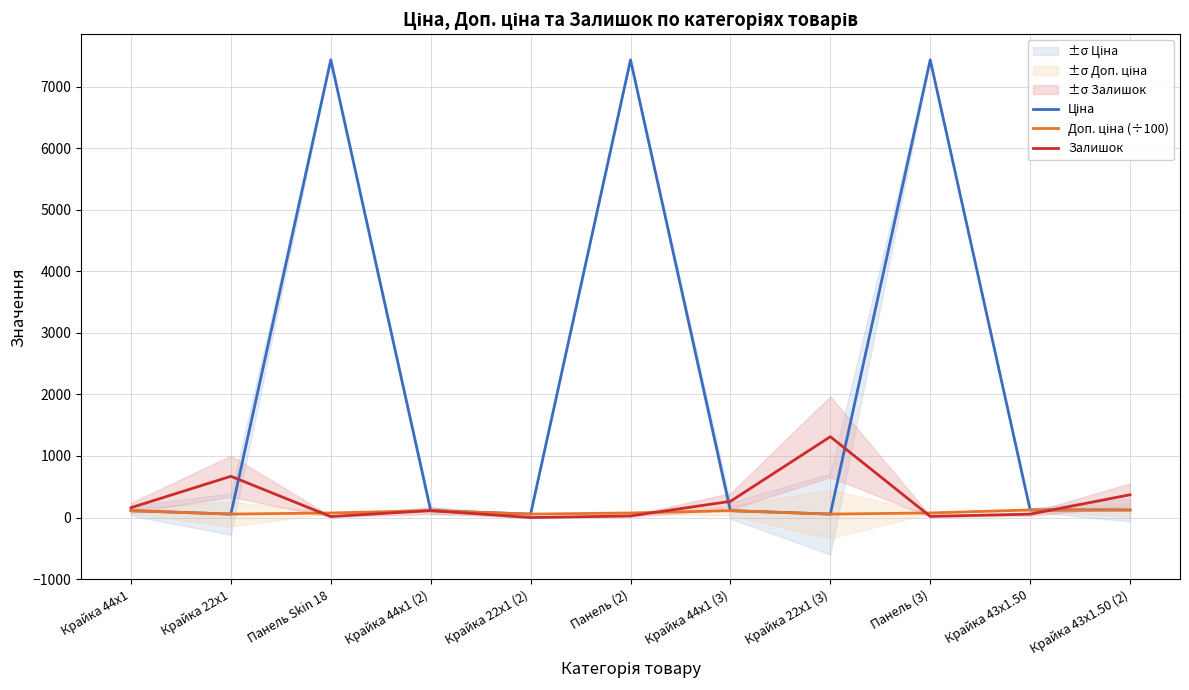

Is the value of Ціна at Крайка 43x1.50 (2) greater than the value of Залишок at Крайка 44x1?

No